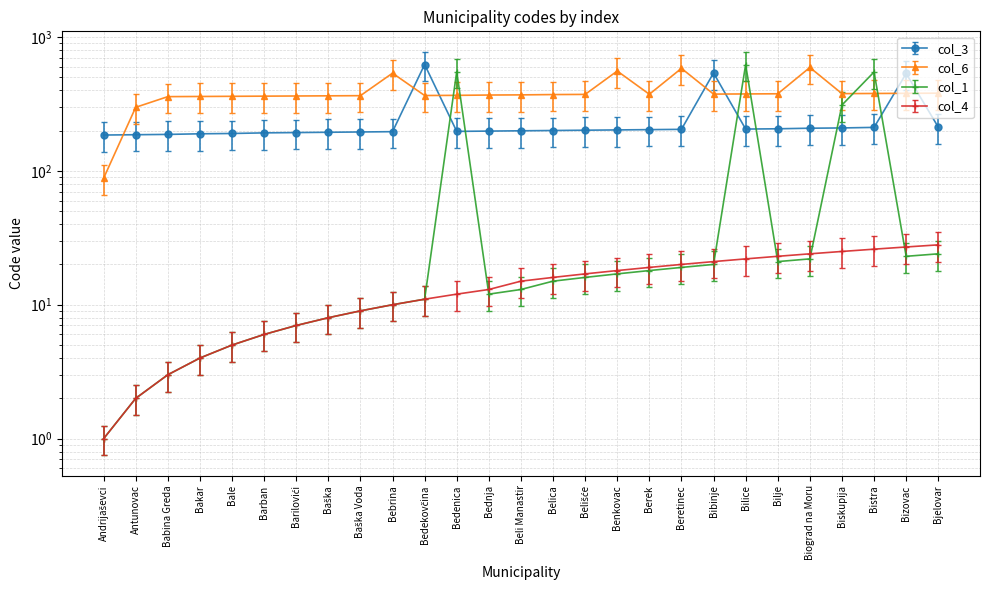

What is the value of the col_4 point at the 27th from the left?

28